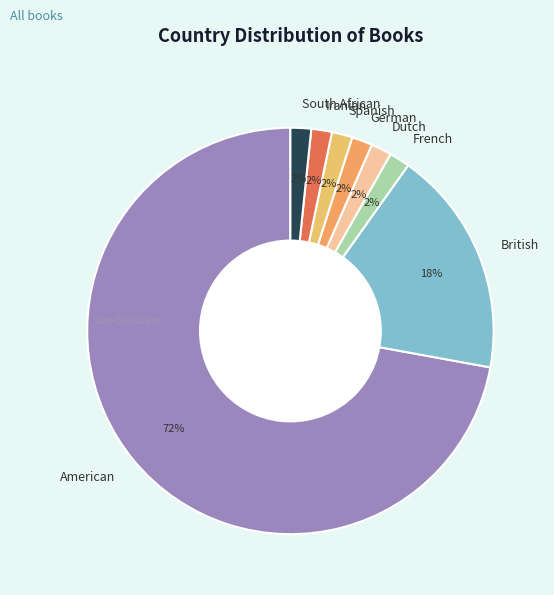

Combined, do Iranian and American account for over 50%?

Yes